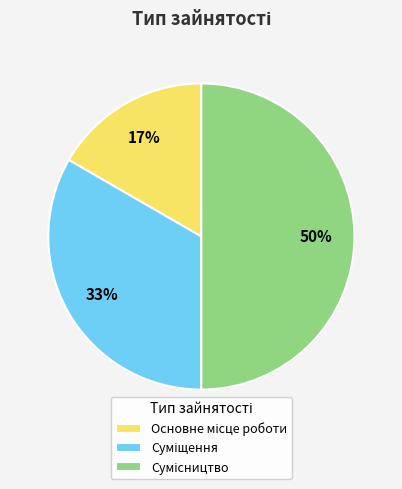

To the nearest percent, what is the average slice percentage?

33%